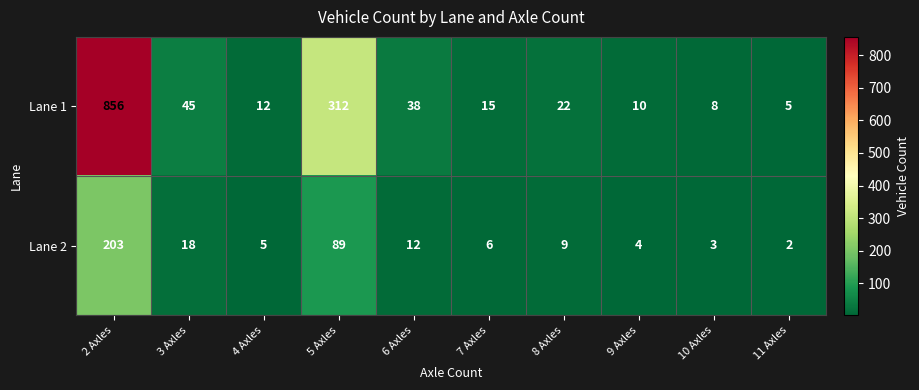

What is the sum of the Lane 1 values at 7 Axles and 4 Axles?

27